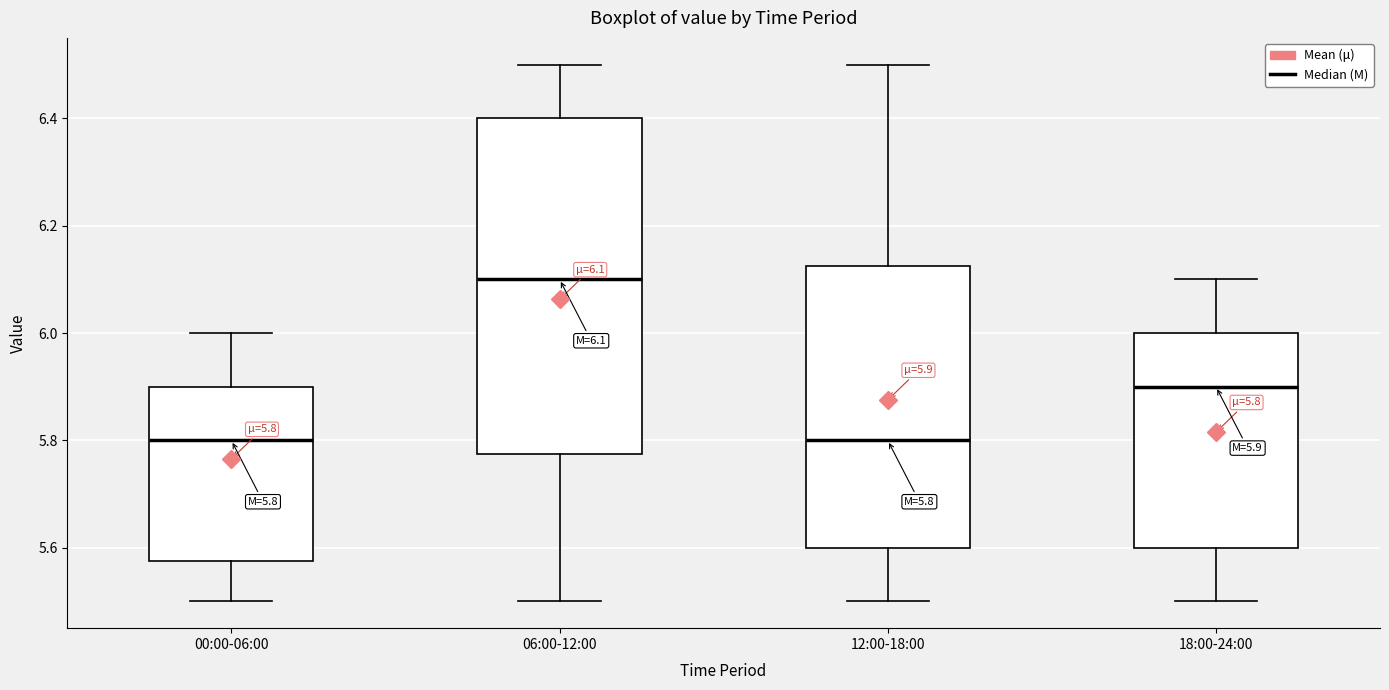

Comparing the boxes themselves (not the whiskers), which one is the tallest?

06:00-12:00